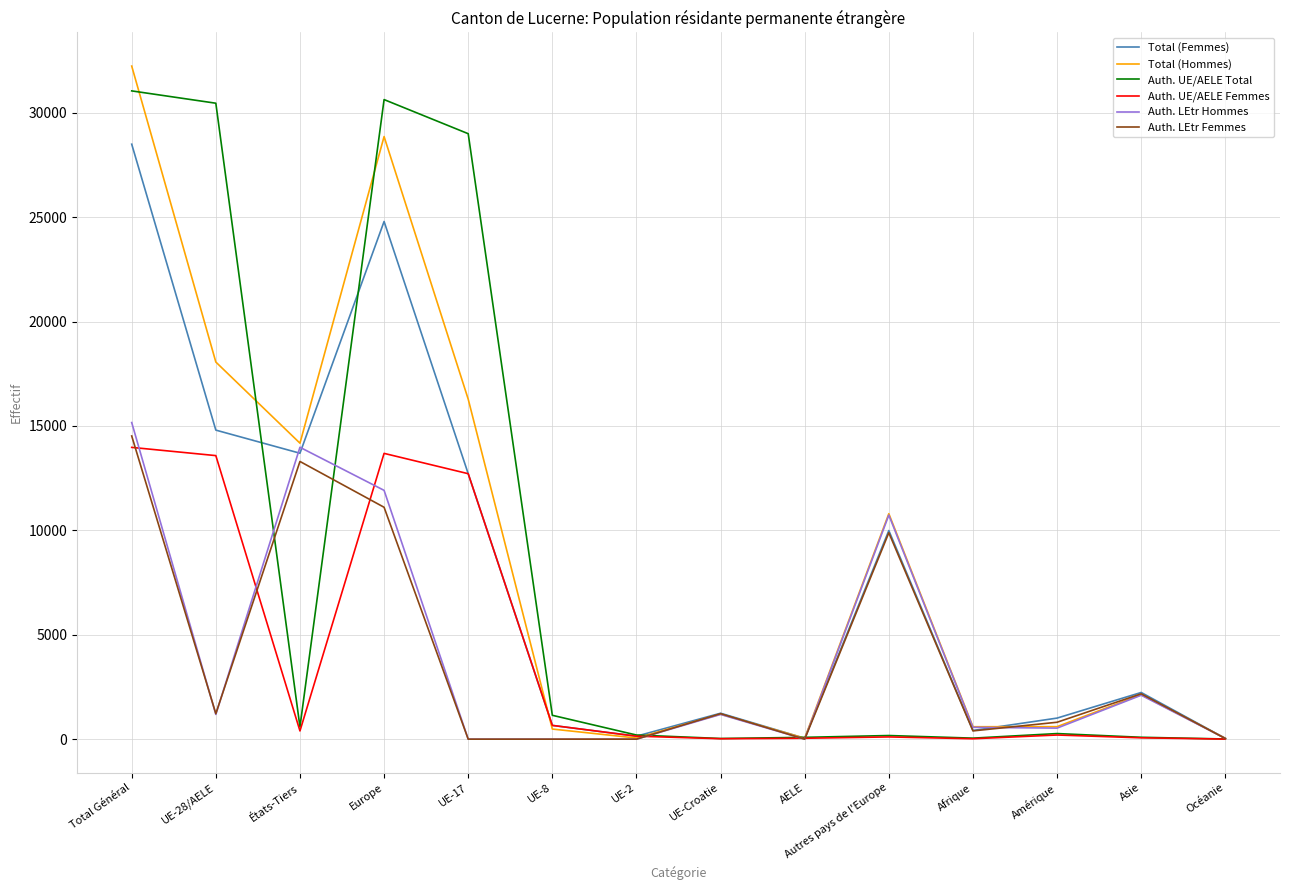

In Total (Femmes), how many points are higher than both neighbors (excluding endpoints)?

4